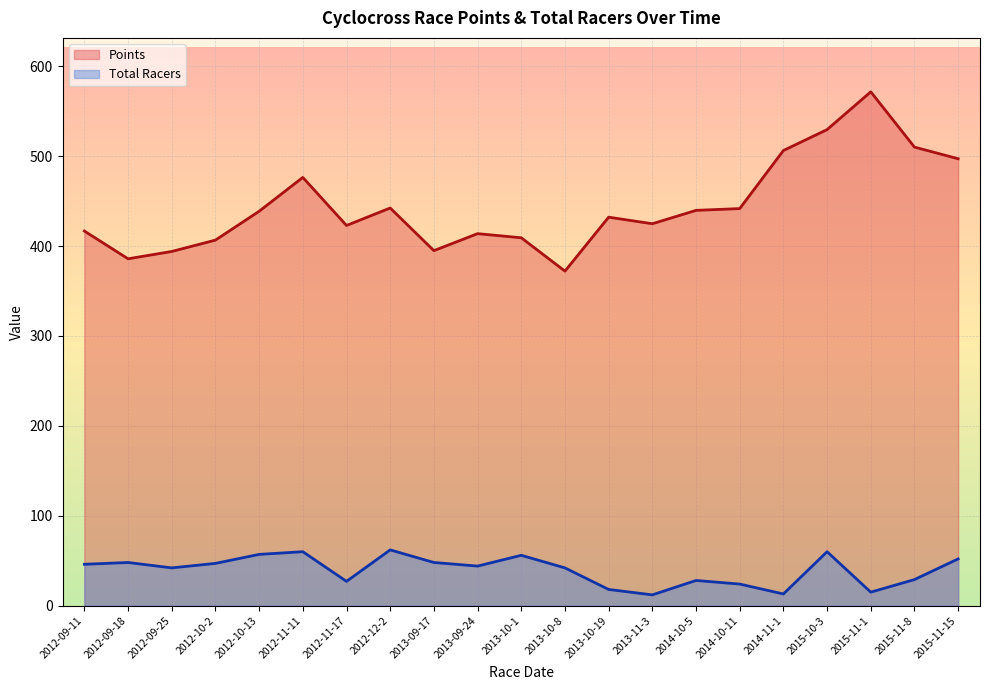

At which category is the sum across all series the highest?

2015-10-3